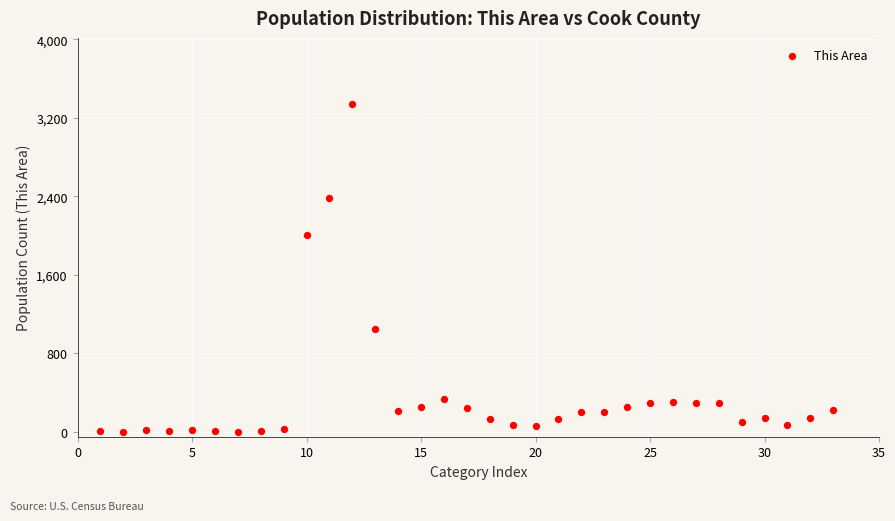

What is the range of Y values (max minus min)?

3345